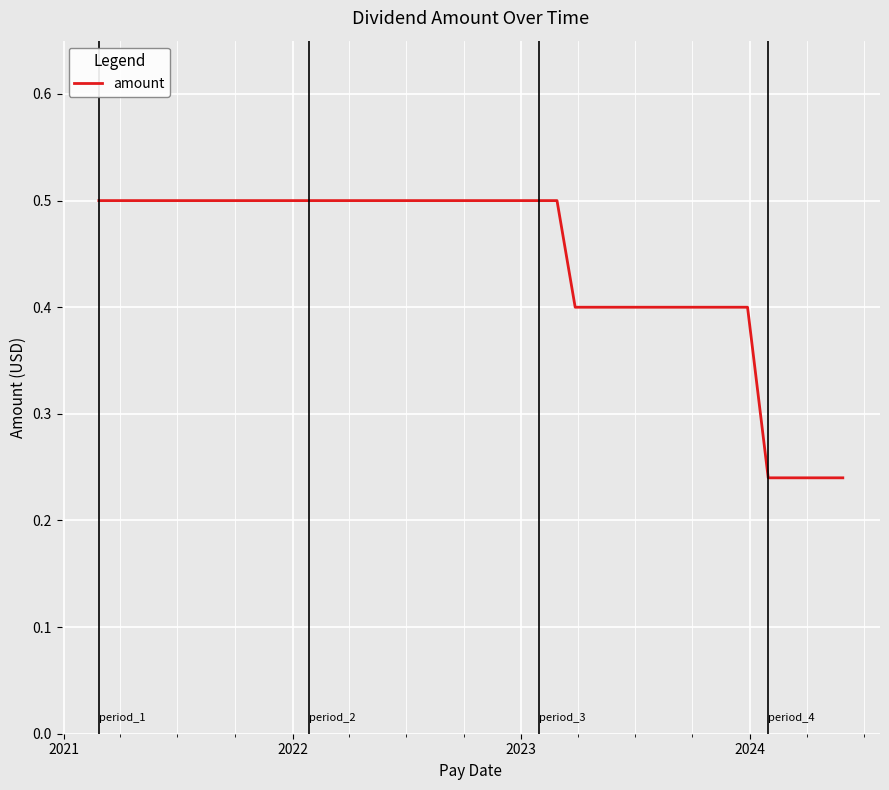

What is the difference between the maximum and minimum values?

0.3